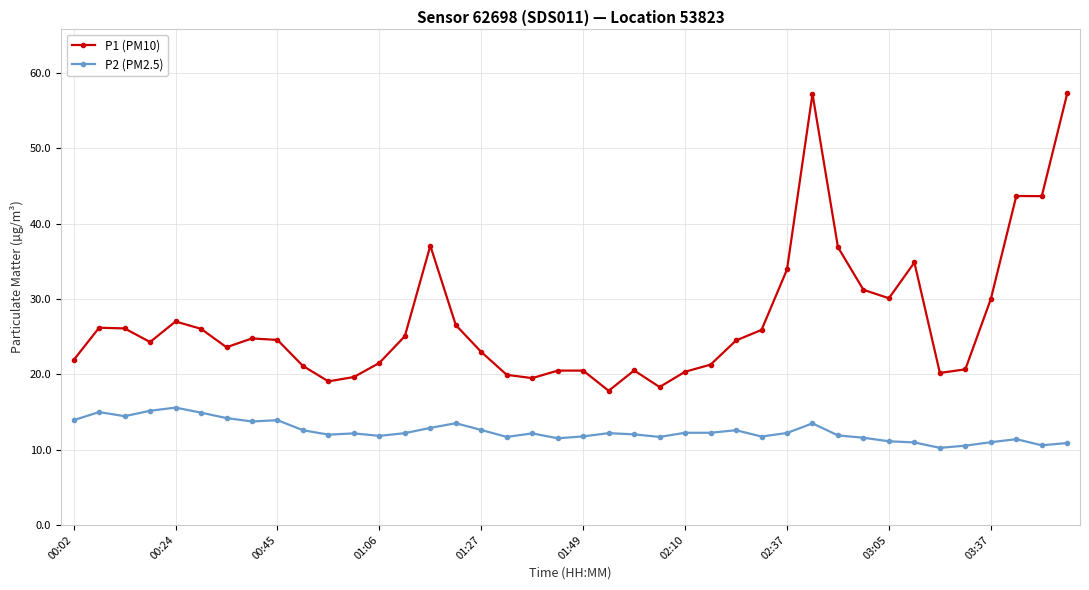

What is the smallest value displayed?

10.2